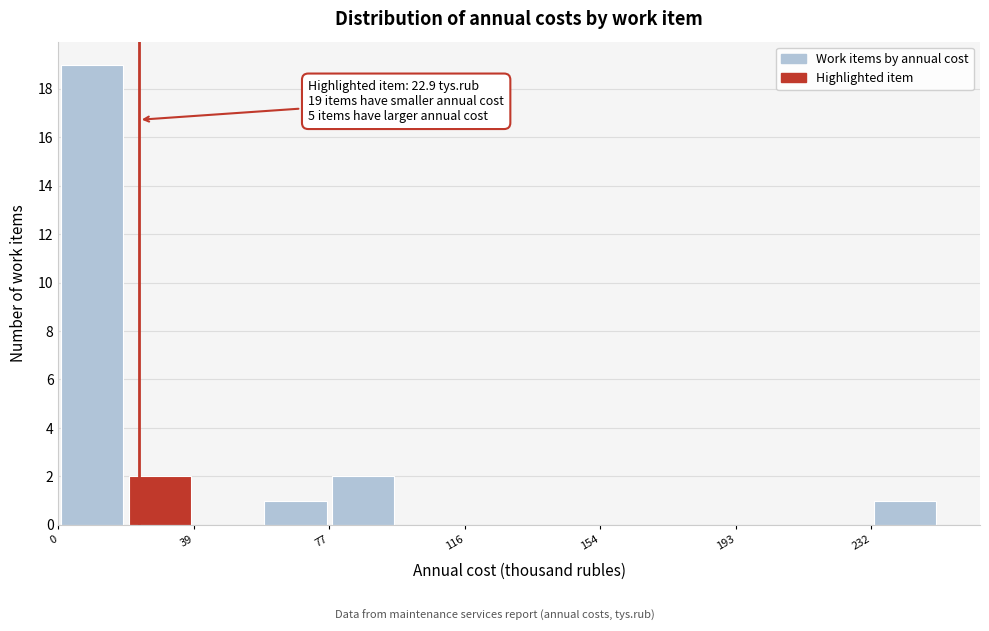

Around what value on the x-axis is the tallest bar? Give the approximate position of its centre, as read against the axis.

10